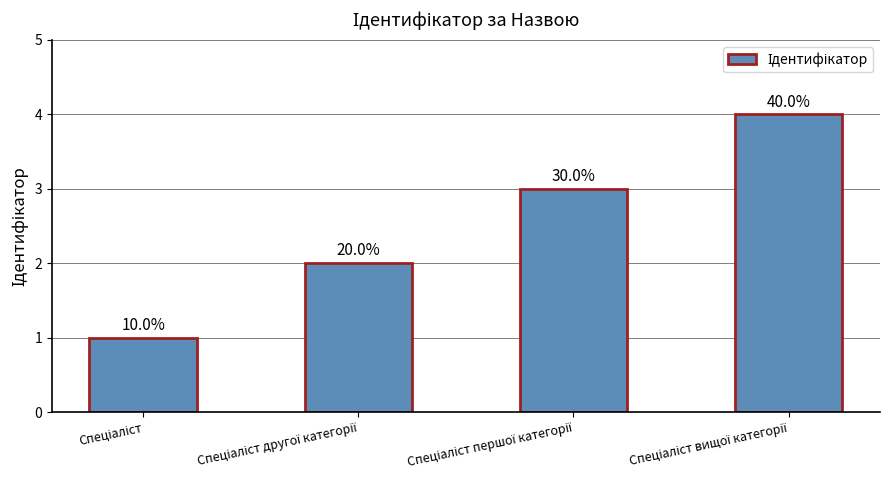

Rank the categories by value from lowest to highest.

Спеціаліст, Спеціаліст другої категорії, Спеціаліст першої категорії, Спеціаліст вищої категорії